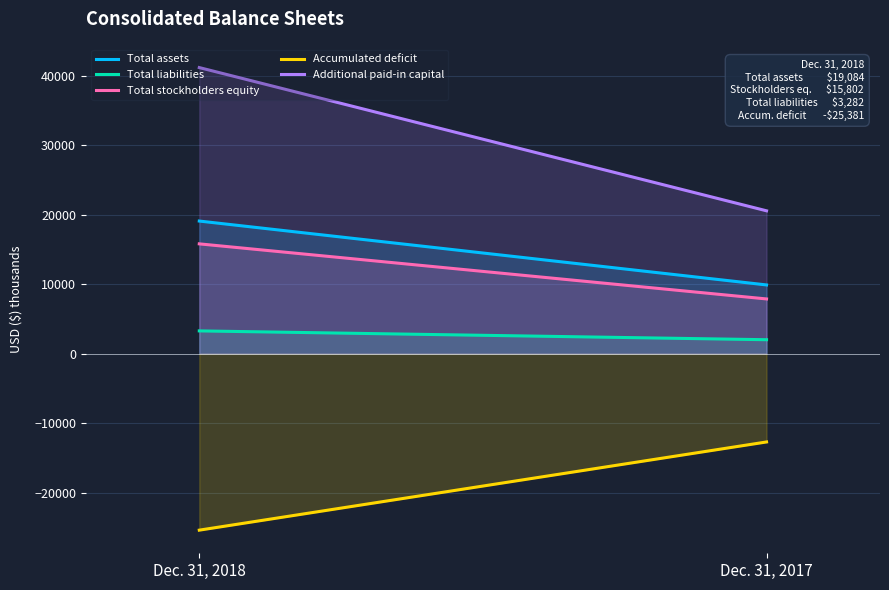

The value of Total liabilities at Dec. 31, 2018 is 1267. True or false?

False